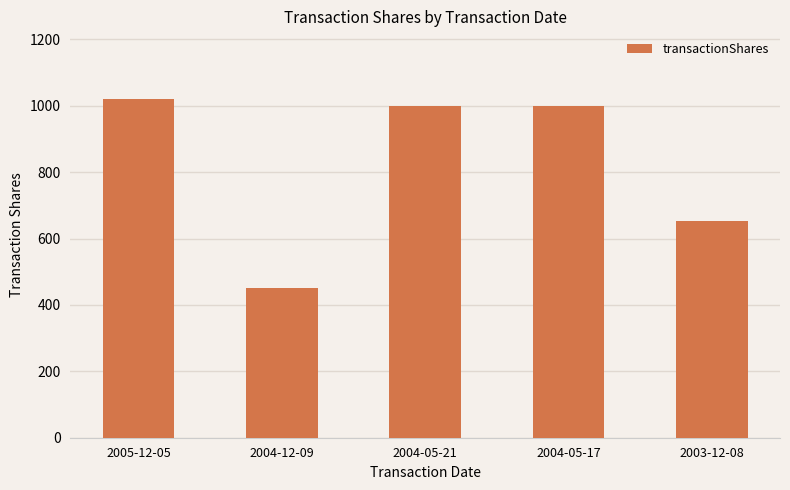

Are the bars grouped side by side (vs. stacked)?

No